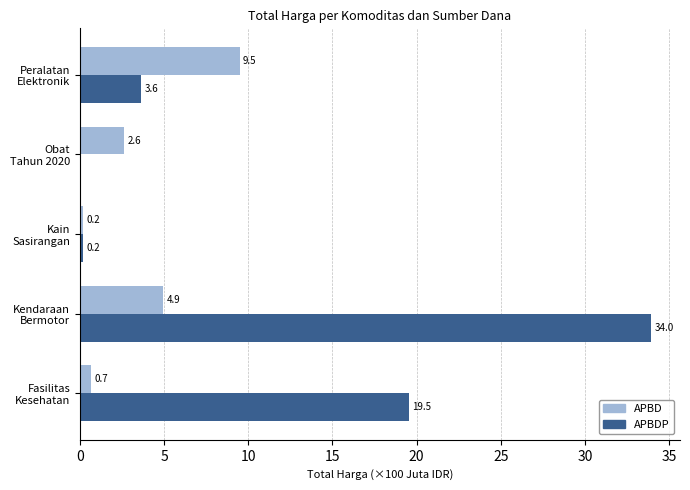

At which category is the sum across all series the highest?

Kendaraan
Bermotor